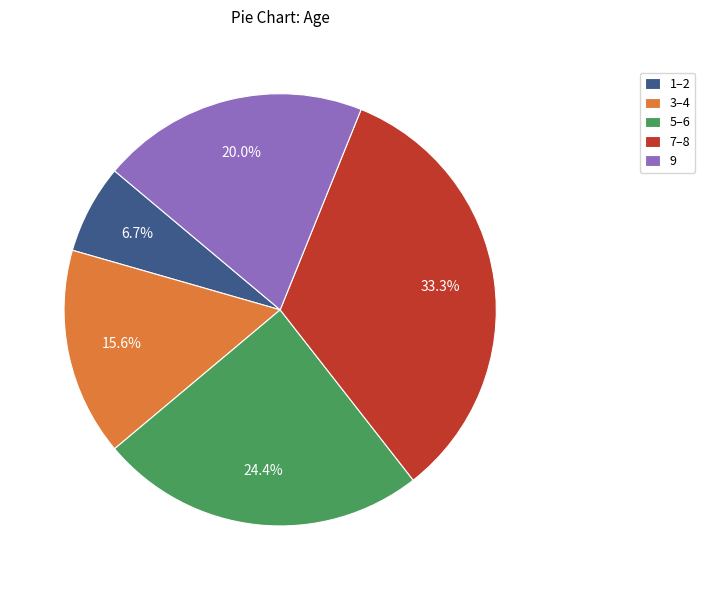

How much of the chart is everything except 1–2?

93.3%